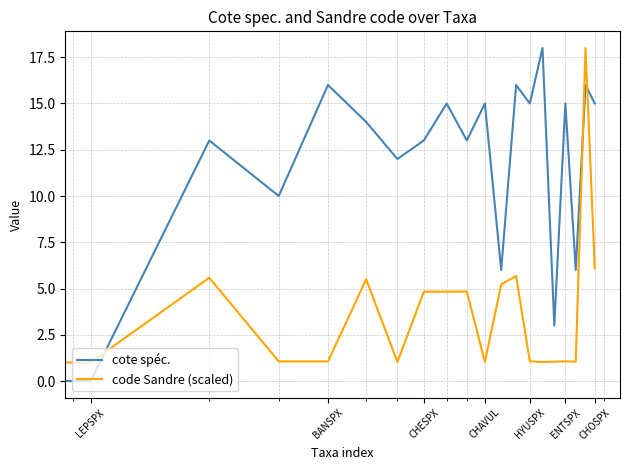

What is the lowest value of the code Sandre (scaled) series?

1.0